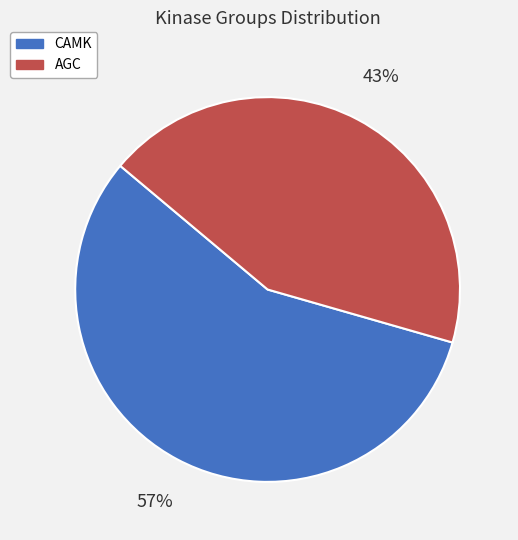

To the nearest percent, what is the average slice percentage?

50%